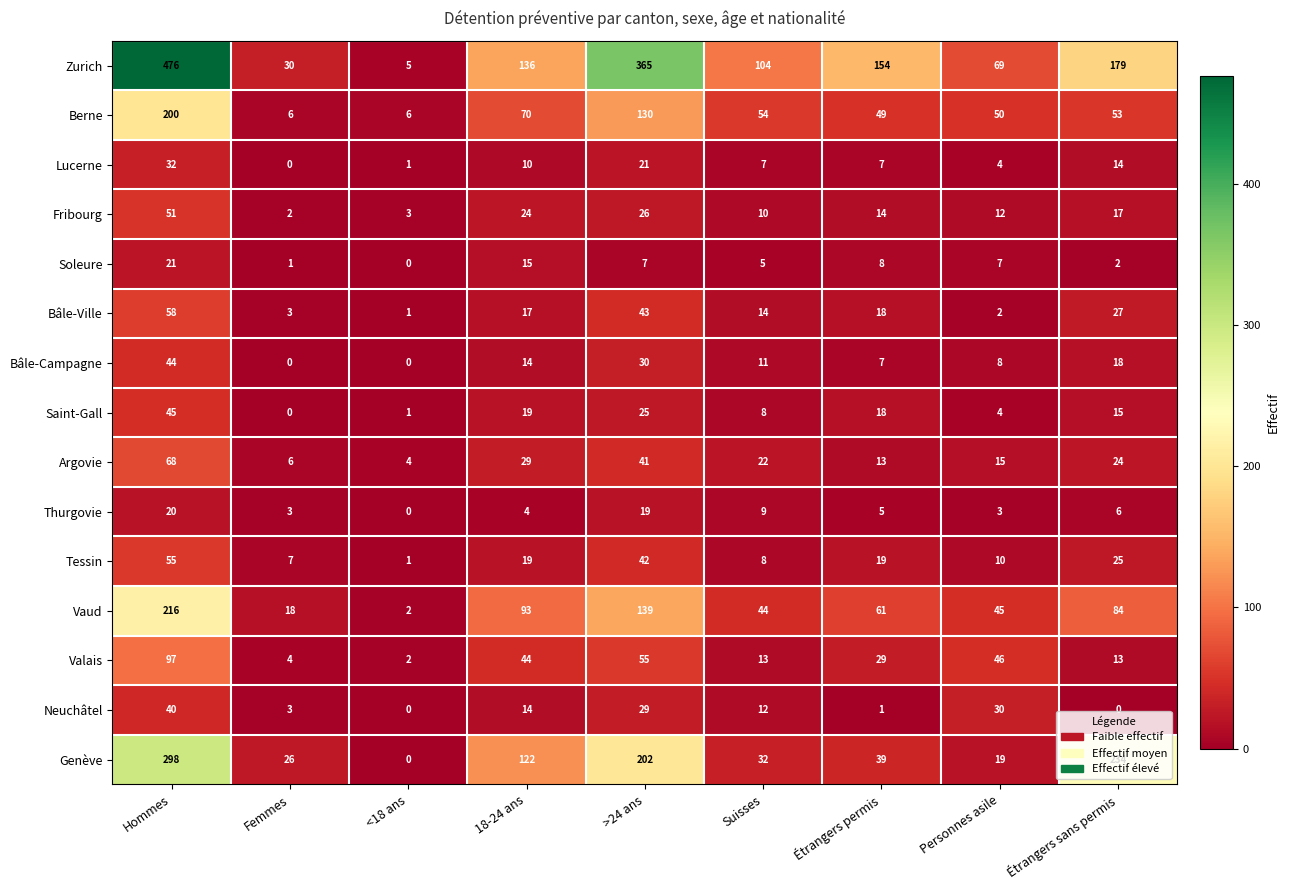

The Argovie series shows 29 at 18-24 ans. True or false?

True